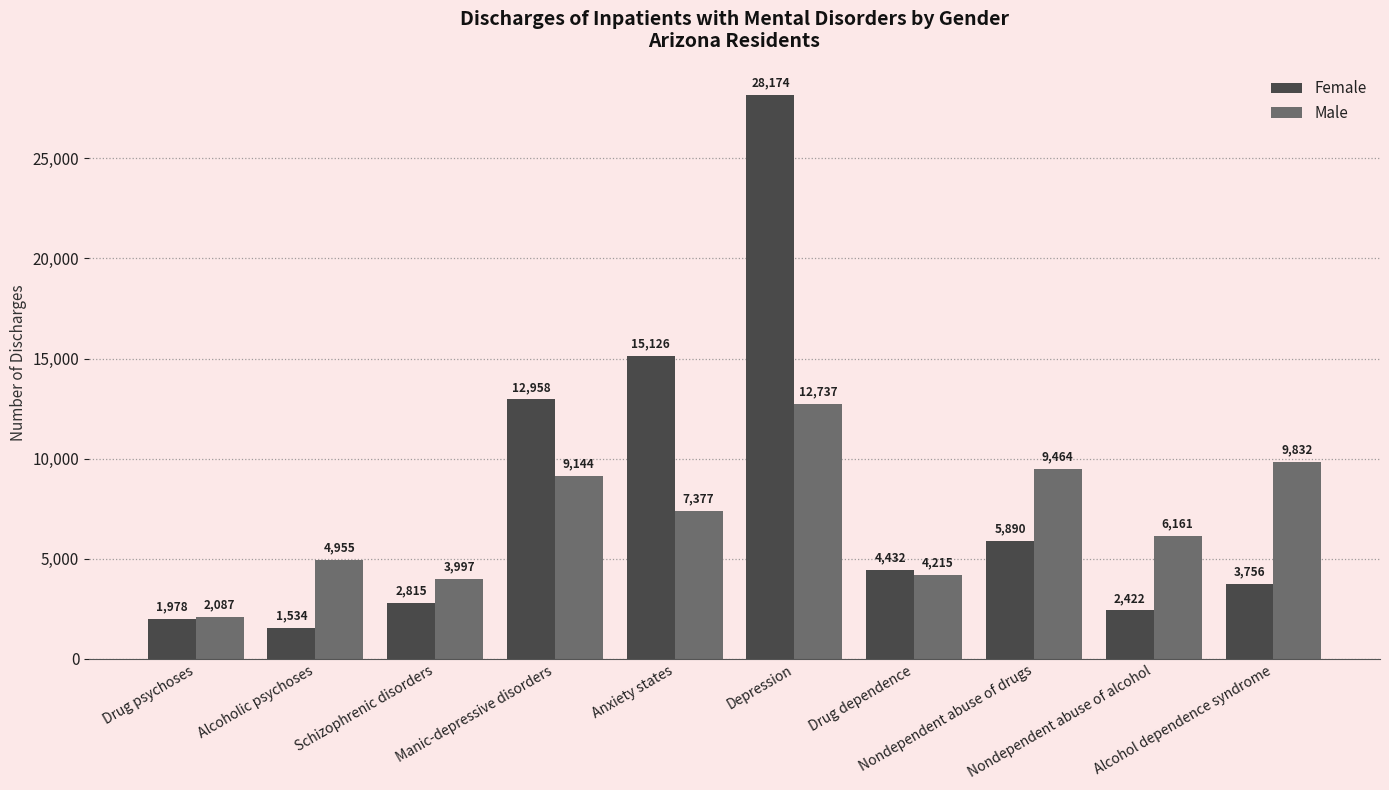

What is the label of the 8th bar from the right?

Schizophrenic disorders